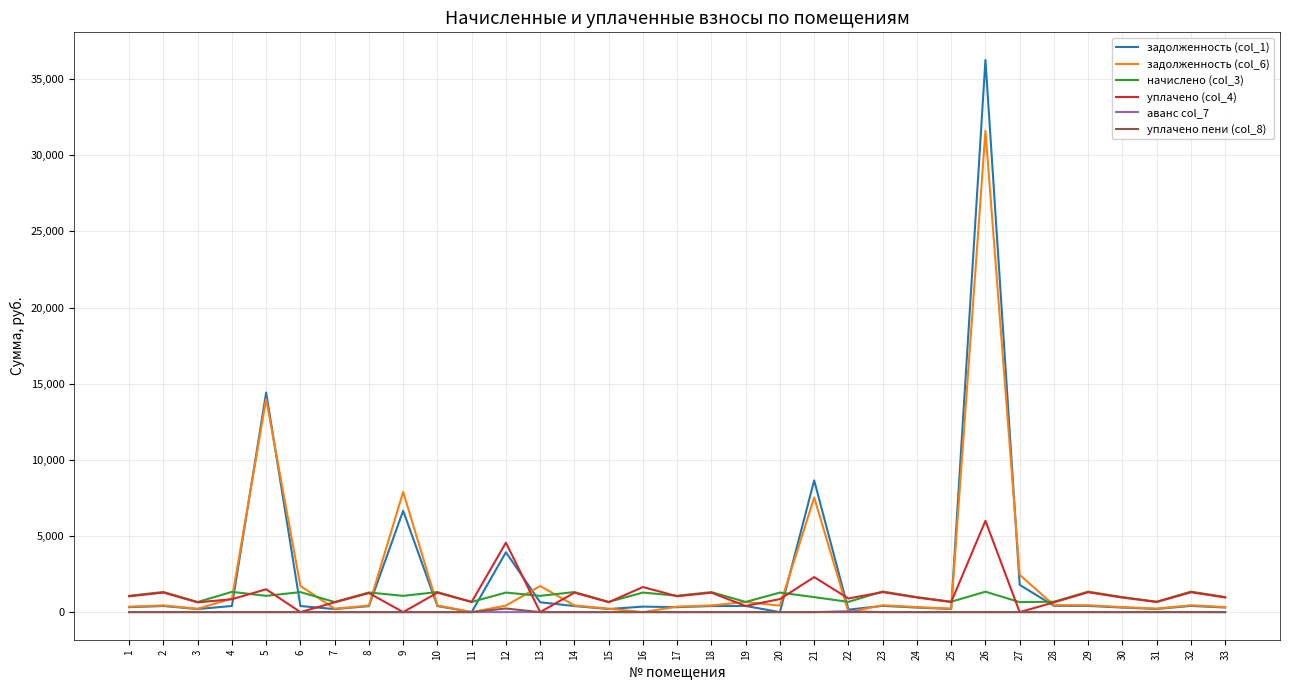

What is the greatest value displayed?

36265.5